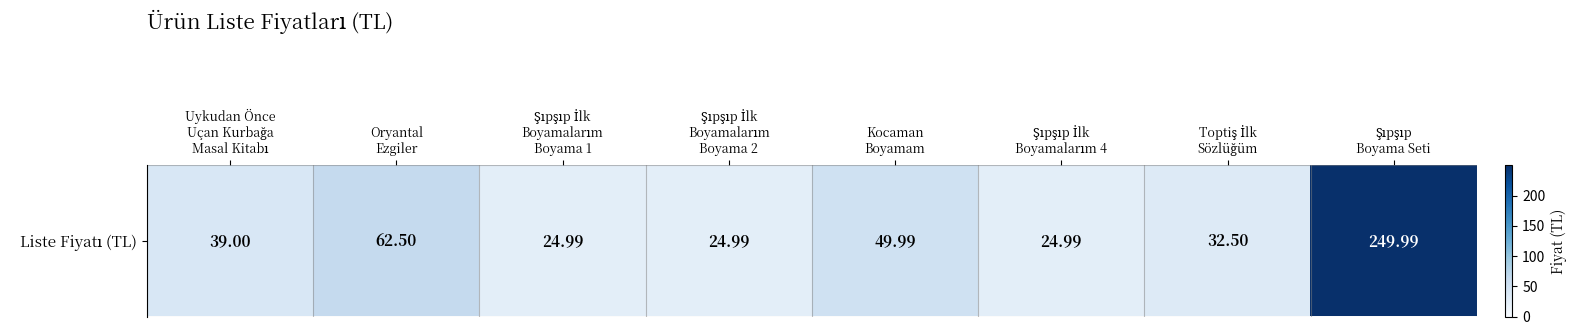

Which has a higher value, Şıpşıp
Boyama Seti or Kocaman
Boyamam?

Şıpşıp
Boyama Seti